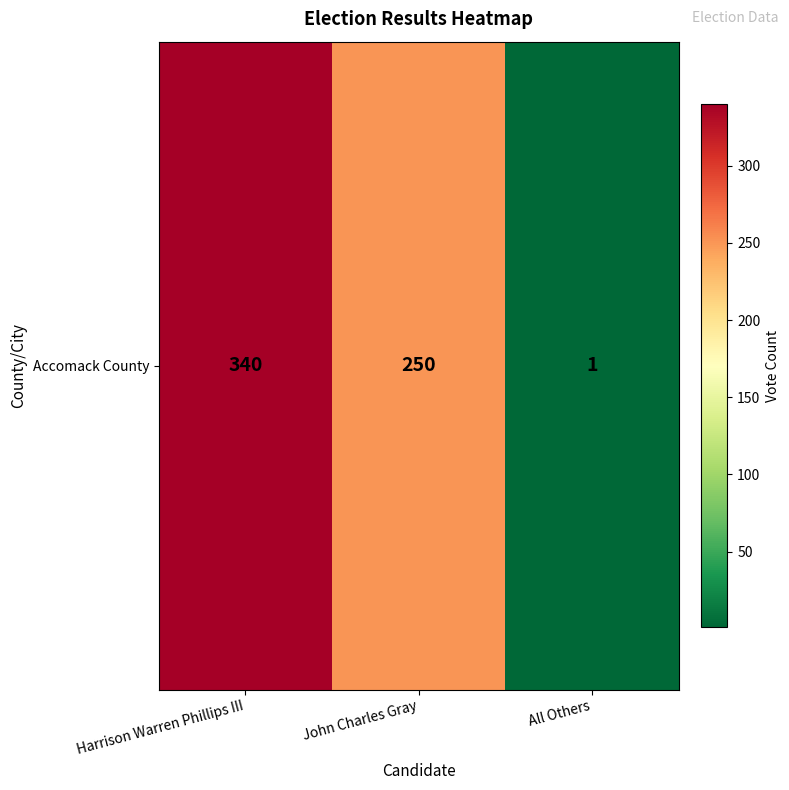

What is the maximum value shown in the chart?

340